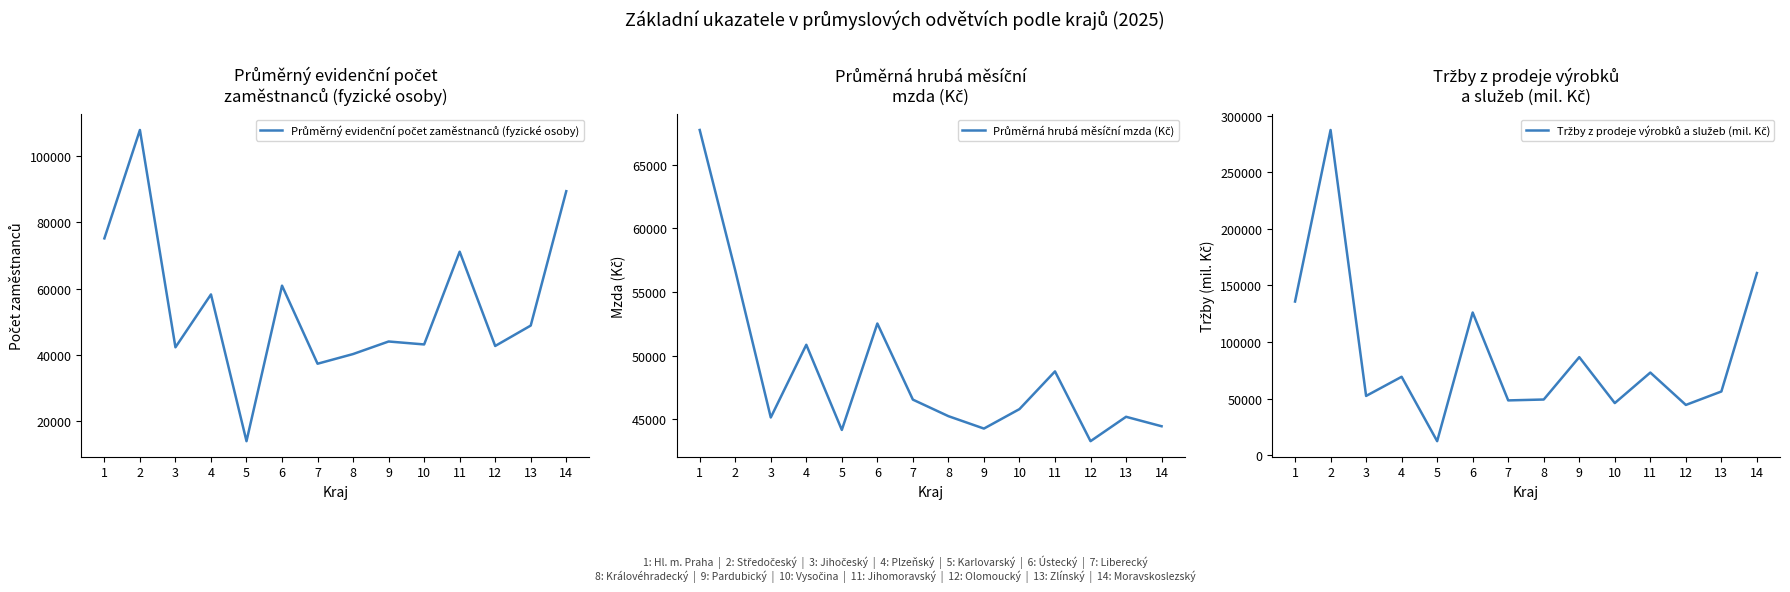

What is the difference between the second highest and minimum values in the Průměrný evidenční počet zaměstnanců (fyzické osoby) series?

75578.0